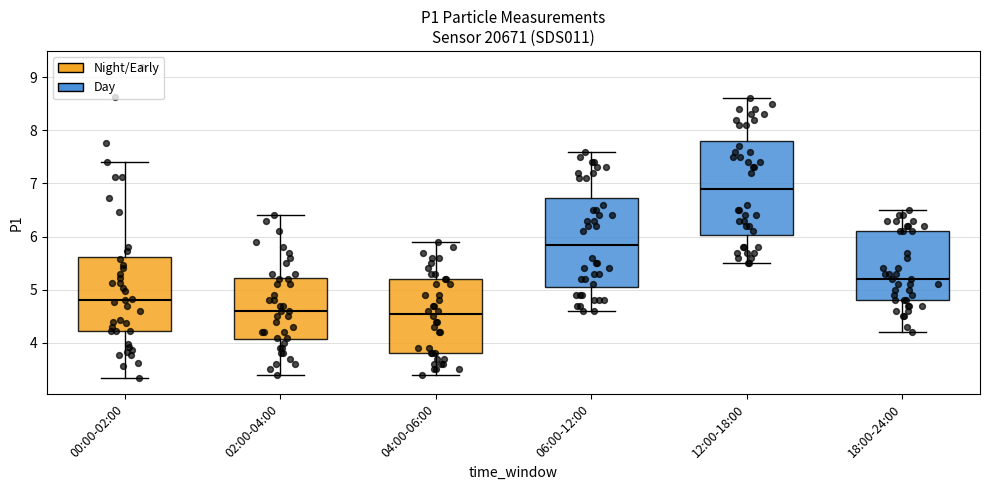

Reading left to right, transcribe this box plot: for each box, give where its median line is, the range the box spans, and where its two whiskers end, as read against the y-axis. The values are not printed on the chart, so give them approximately, as read against the axis.

00:00-02:00: median 4.8, box 4.2 to 5.6, whiskers 3.3 to 7.4
02:00-04:00: median 4.6, box 4.1 to 5.2, whiskers 3.4 to 6.4
04:00-06:00: median 4.6, box 3.8 to 5.2, whiskers 3.4 to 5.9
06:00-12:00: median 5.9, box 5.1 to 6.7, whiskers 4.6 to 7.6
12:00-18:00: median 6.9, box 6.0 to 7.8, whiskers 5.5 to 8.6
18:00-24:00: median 5.2, box 4.8 to 6.1, whiskers 4.2 to 6.5